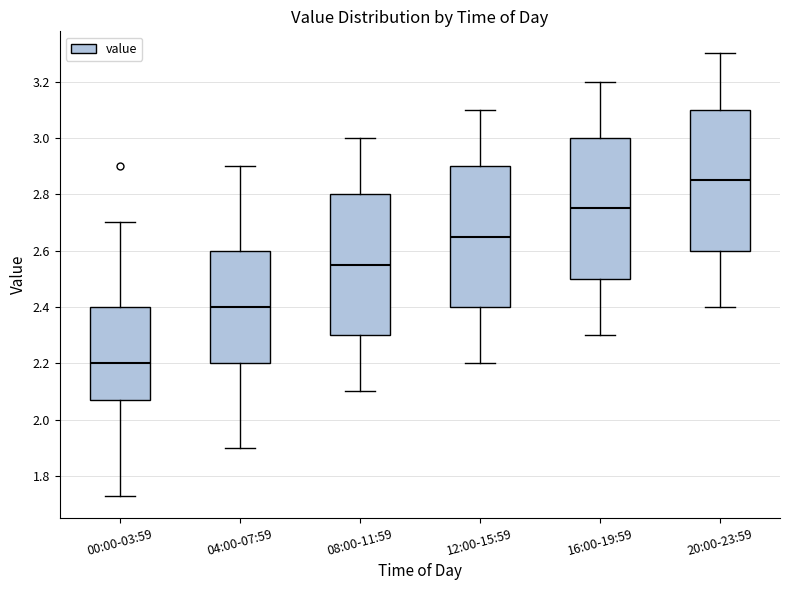

Which box has the lowest median line?

00:00-03:59